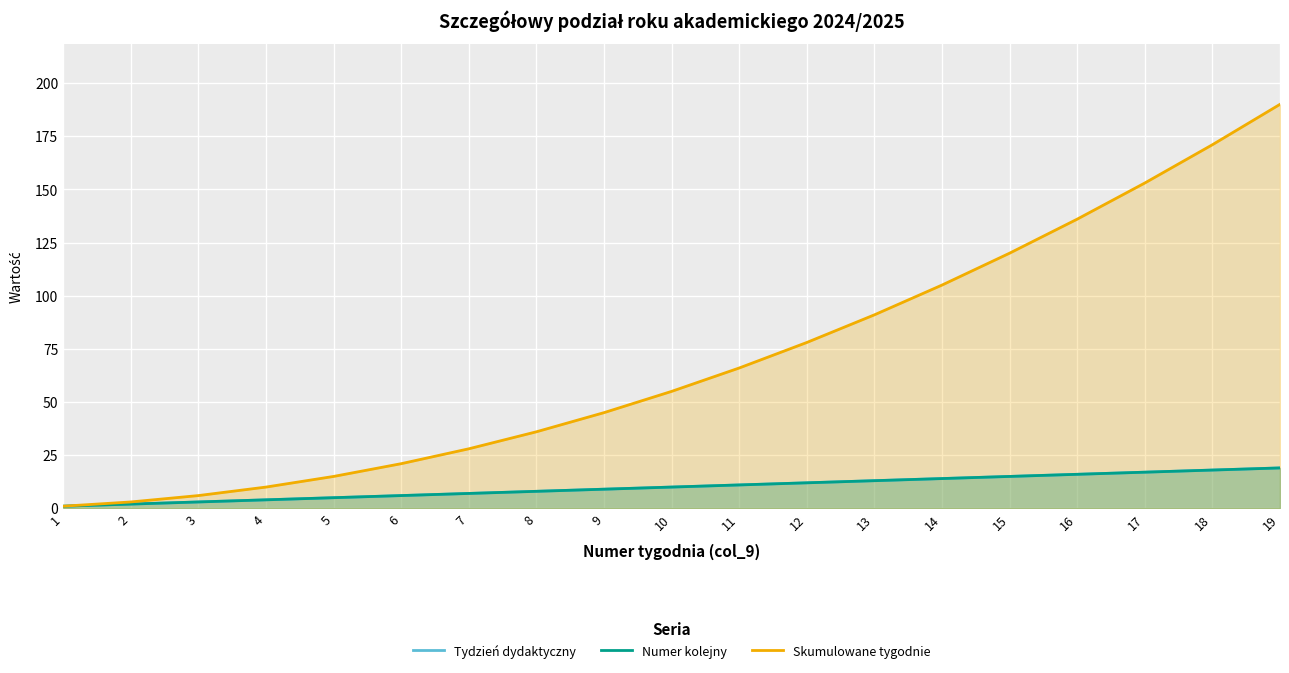

Reading left to right, extract all data points from this chart.

Tydzień dydaktyczny: 1	2	3	4	5	6	7	8	9	10	11	12	13	14	15	16	17	18	19
Numer kolejny: 1	2	3	4	5	6	7	8	9	10	11	12	13	14	15	16	17	18	19
Skumulowane tygodnie: 1	3	6	10	15	21	28	36	45	55	66	78	91	105	120	136	153	171	190